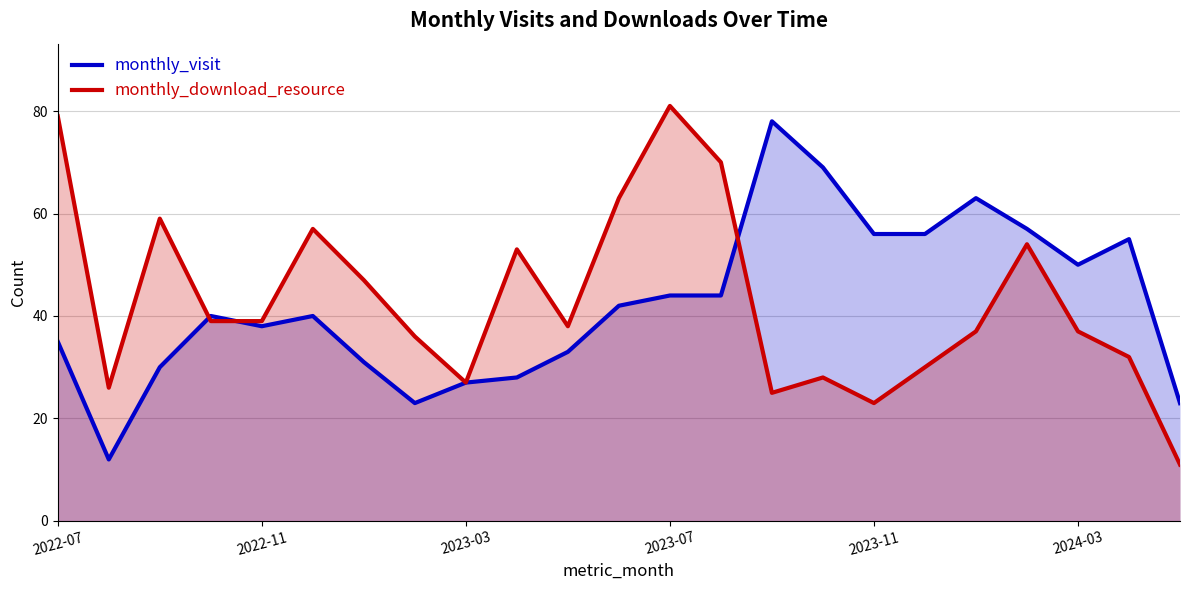

The value of monthly_download_resource at 2023-03 is 13. True or false?

False